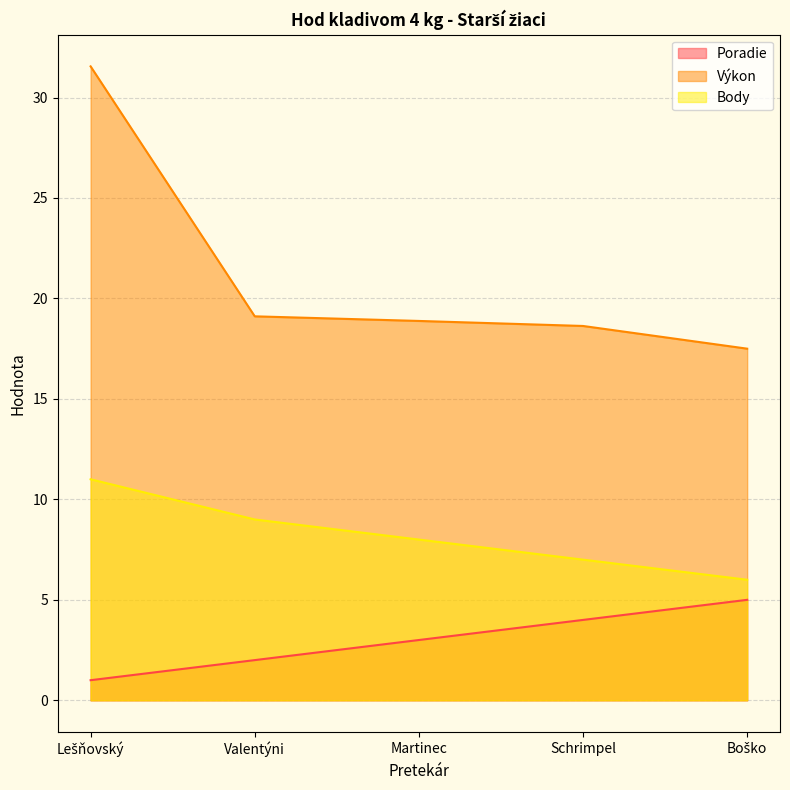

Read the Body value at Valentýni.

9.0